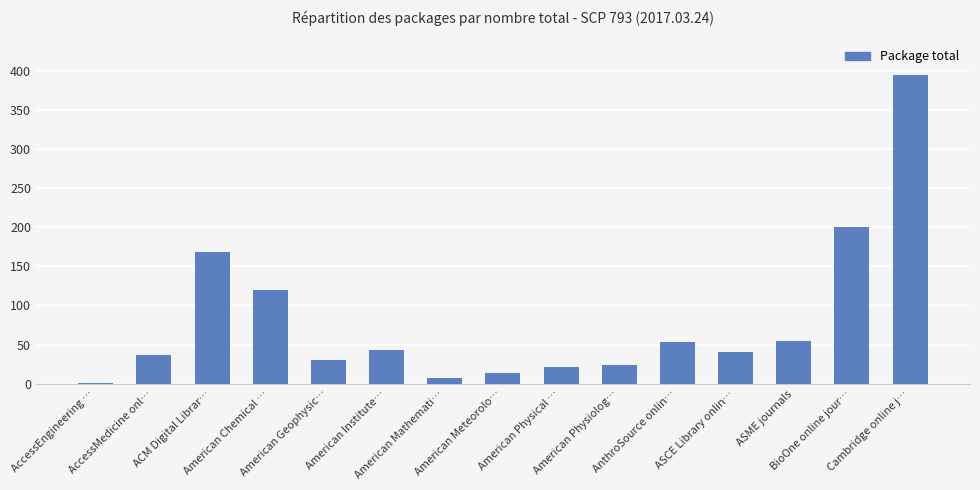

What is the greatest value displayed?

394